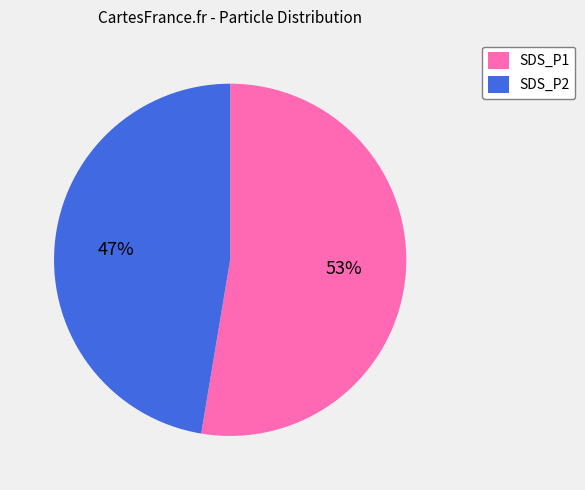

Does any single category account for the majority?

Yes